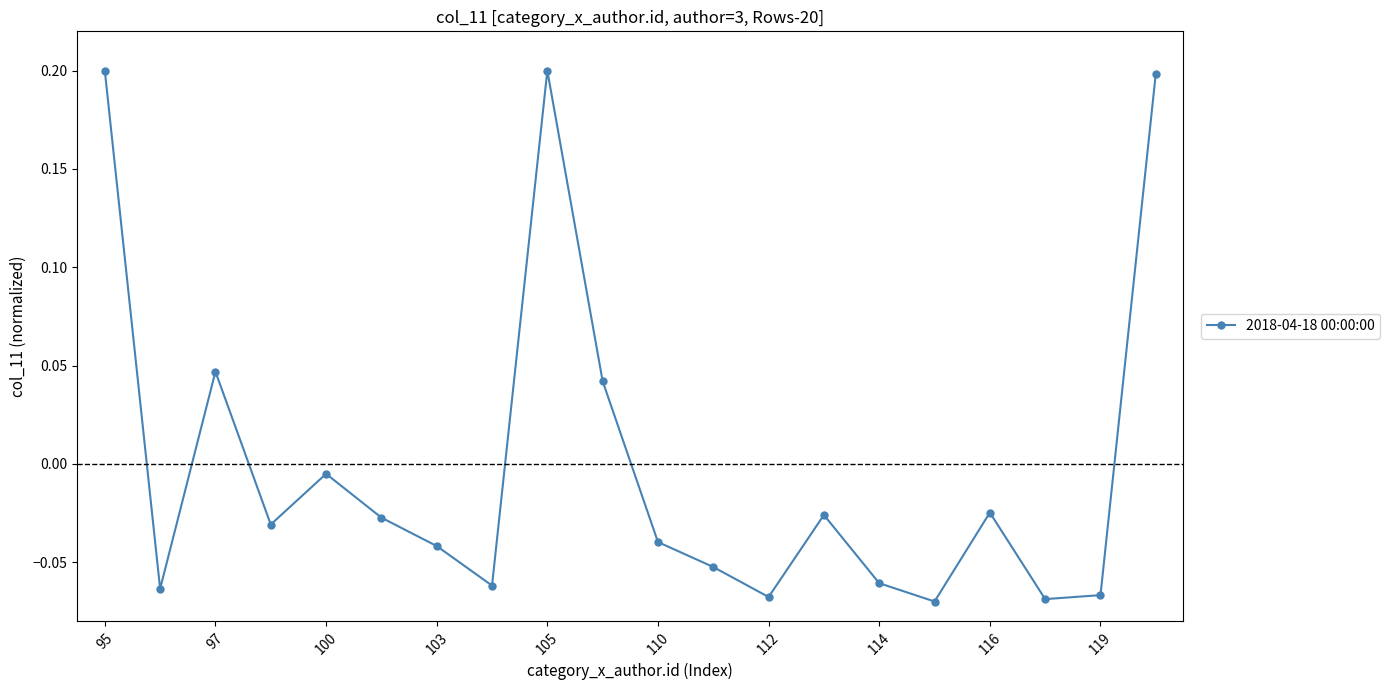

How many interior local peaks (higher than both neighbors) does the data have?

5